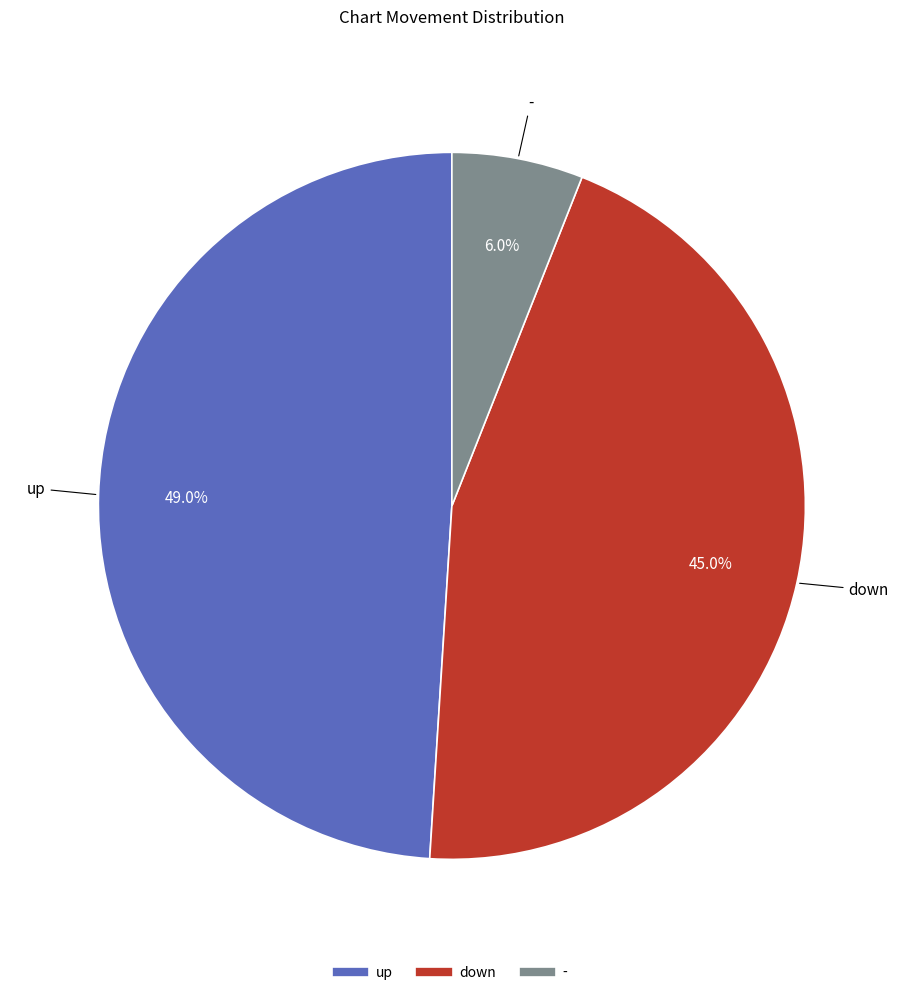

Does up represent more than half of the total?

No